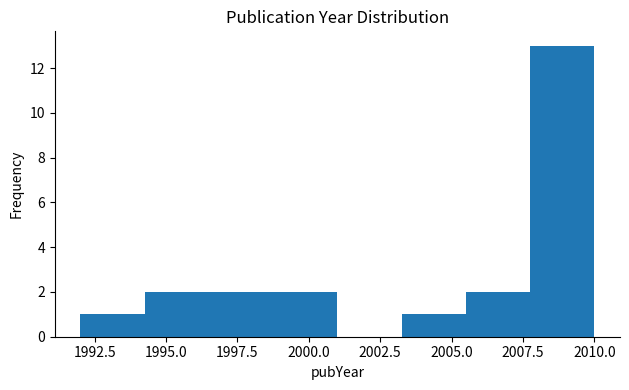

Reading left to right, transcribe this chart: for each bar, give the range it covers on the x-axis and its height. Neither the bar edges nor the heights are printed on the chart, so give them approximately, as read against the axes.

1992.00 to 1994.25: 1
1994.25 to 1996.50: 2
1996.50 to 1998.75: 2
1998.75 to 2001.00: 2
2001.00 to 2003.25: 0
2003.25 to 2005.50: 1
2005.50 to 2007.75: 2
2007.75 to 2010.00: 13